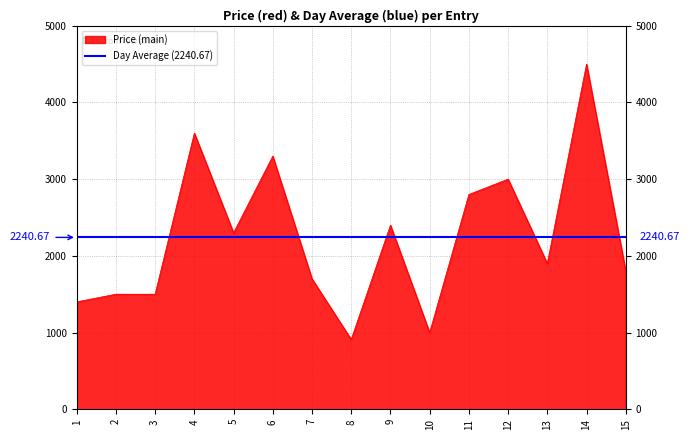

Which has a higher value, 8 or 6?

6